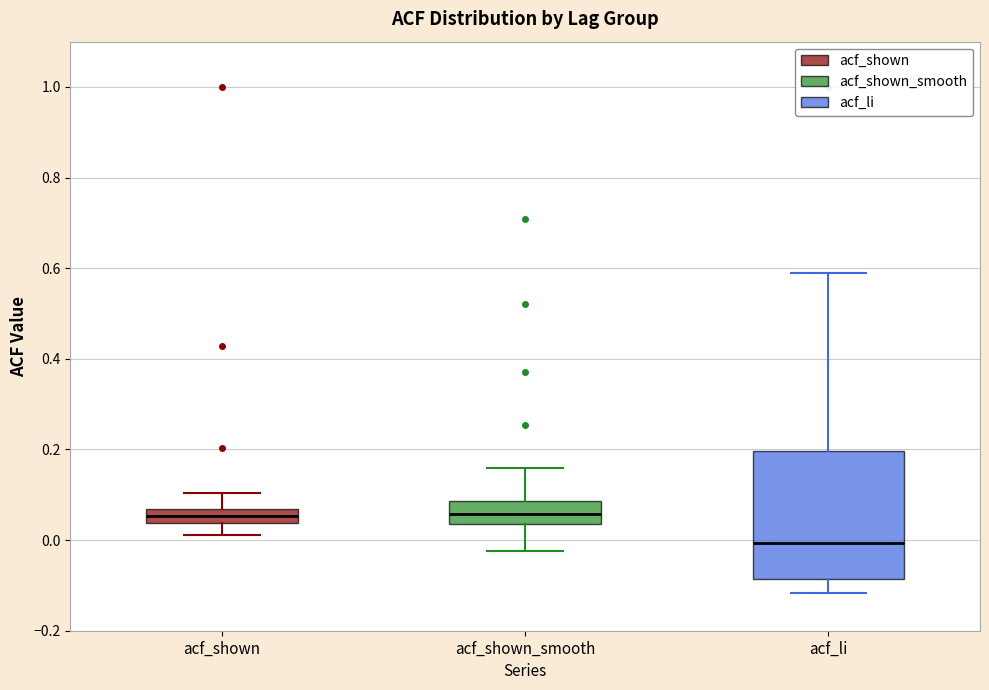

Reading left to right, transcribe this box plot: for each box, give where its median line is, the range the box spans, and where its two whiskers end, as read against the y-axis. The values are not printed on the chart, so give them approximately, as read against the axis.

acf_shown: median 0.06 (inside the box), box 0.04 to 0.06, whiskers 0.02 to 0.10
acf_shown_smooth: median 0.06, box 0.04 to 0.08, whiskers -0.02 to 0.16
acf_li: median 0.00, box -0.08 to 0.20, whiskers -0.12 to 0.58